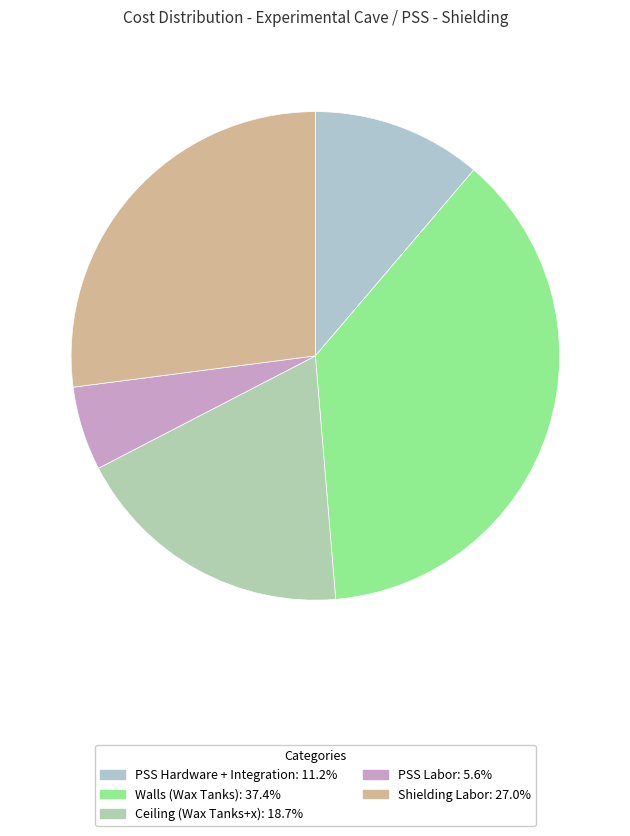

Is Walls (Wax Tanks) the majority of the pie?

No